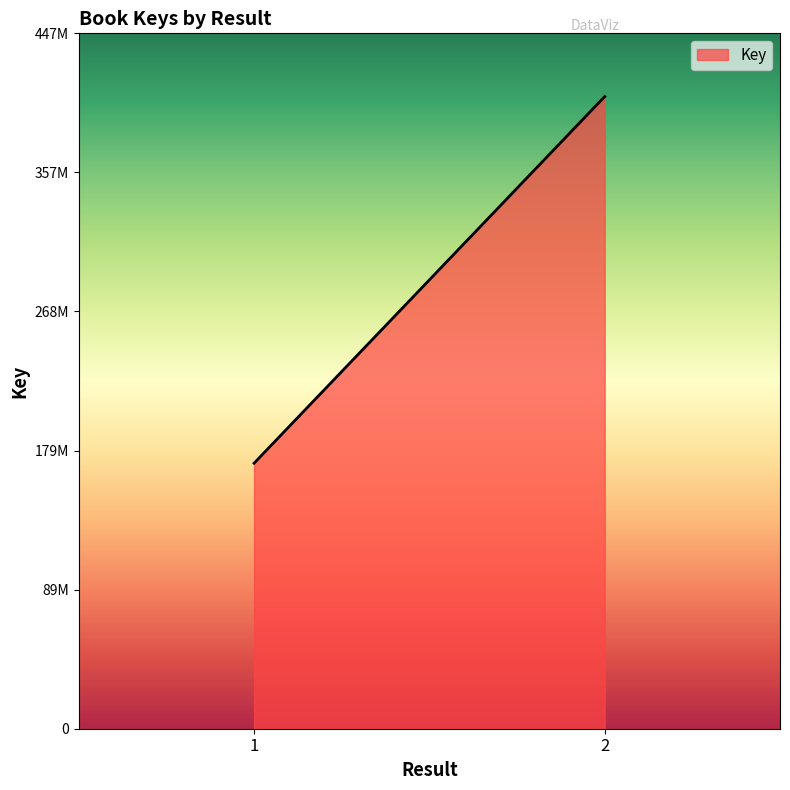

The chart shows a value of 57508295 at . True or false?

False